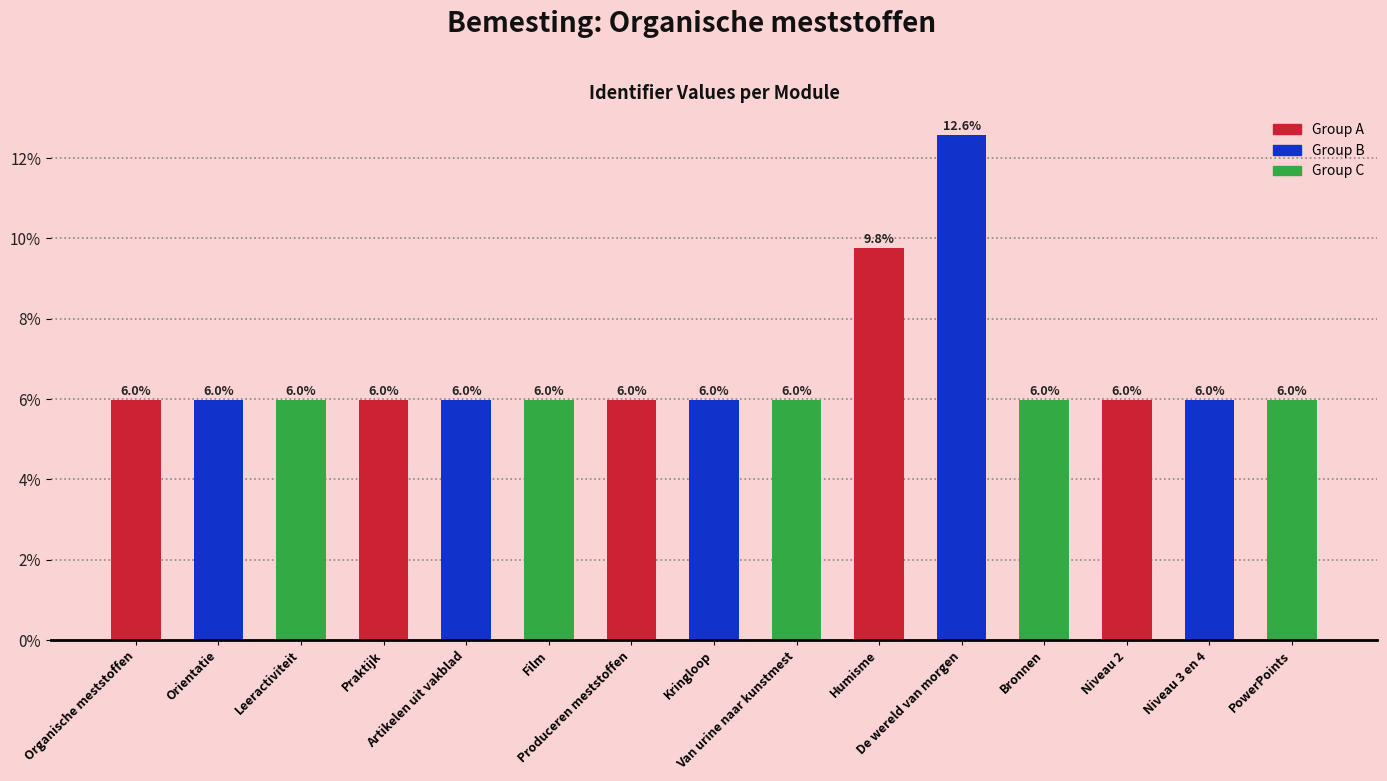

What position from the right is Niveau 2?

3